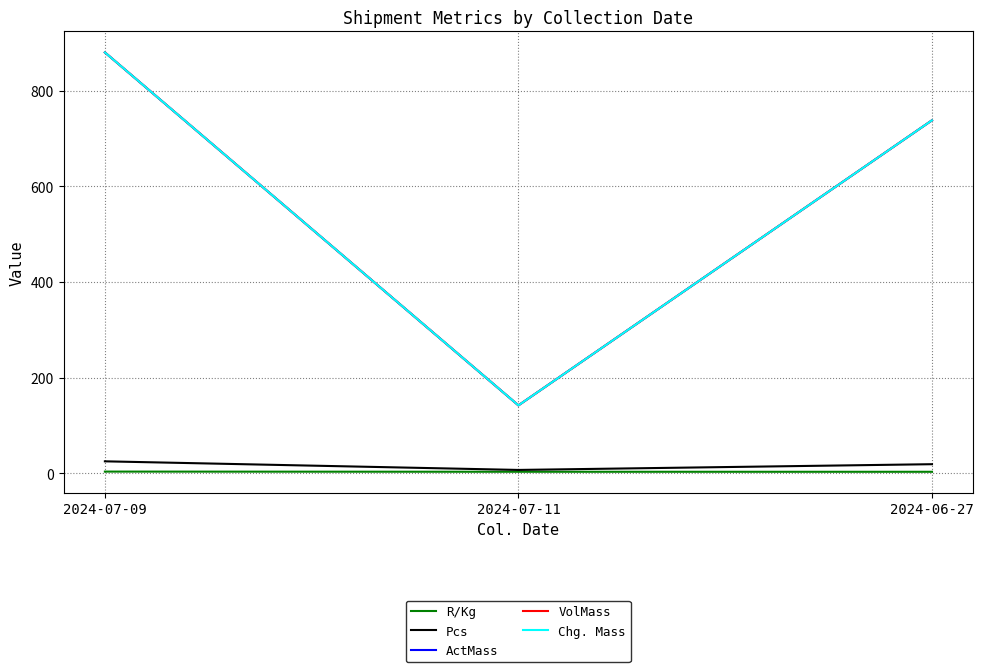

Which category has the lowest value across all series?

2024-06-27